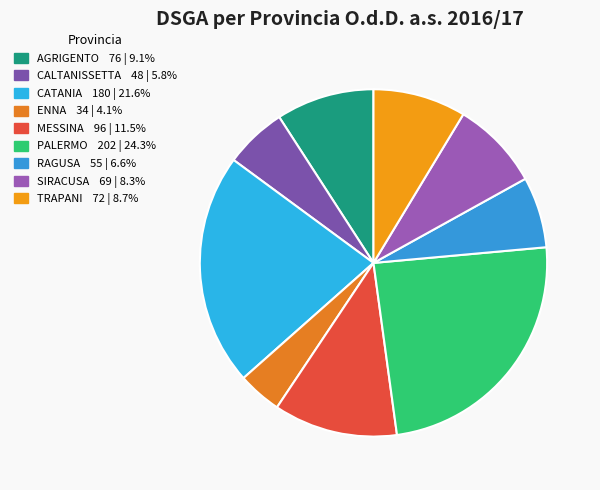

How many slices are in this pie chart?

9